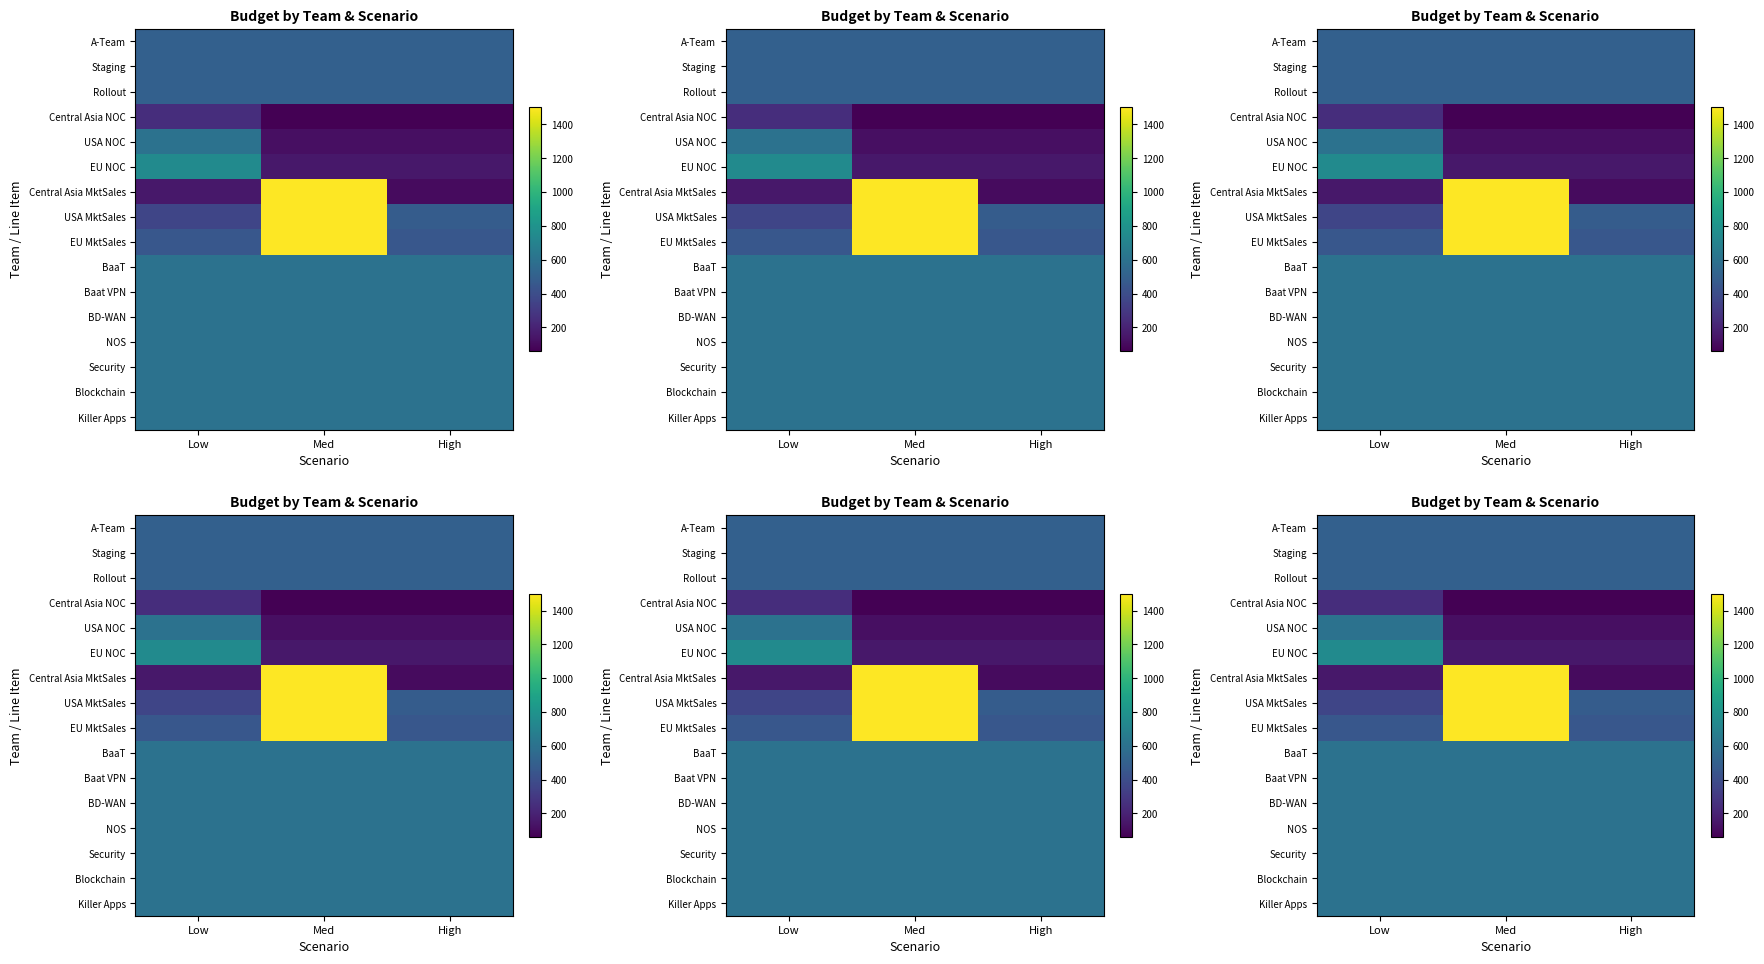

What is the greatest value displayed?

1500